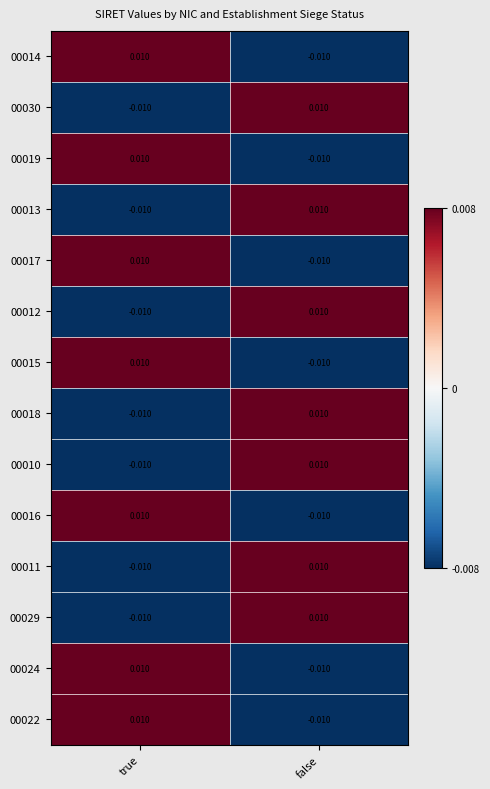

Is the value of 00024 at true greater than the value of 00030 at true?

Yes